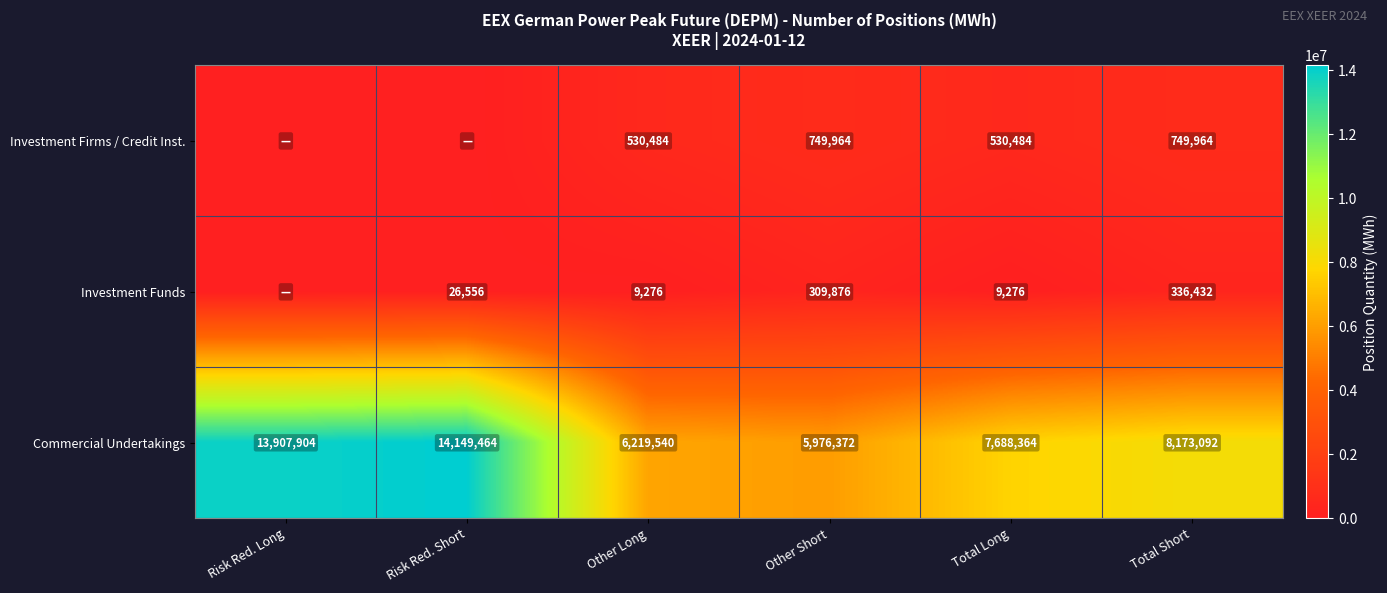

What is the difference between the highest and lowest values at Other Short?

5666496